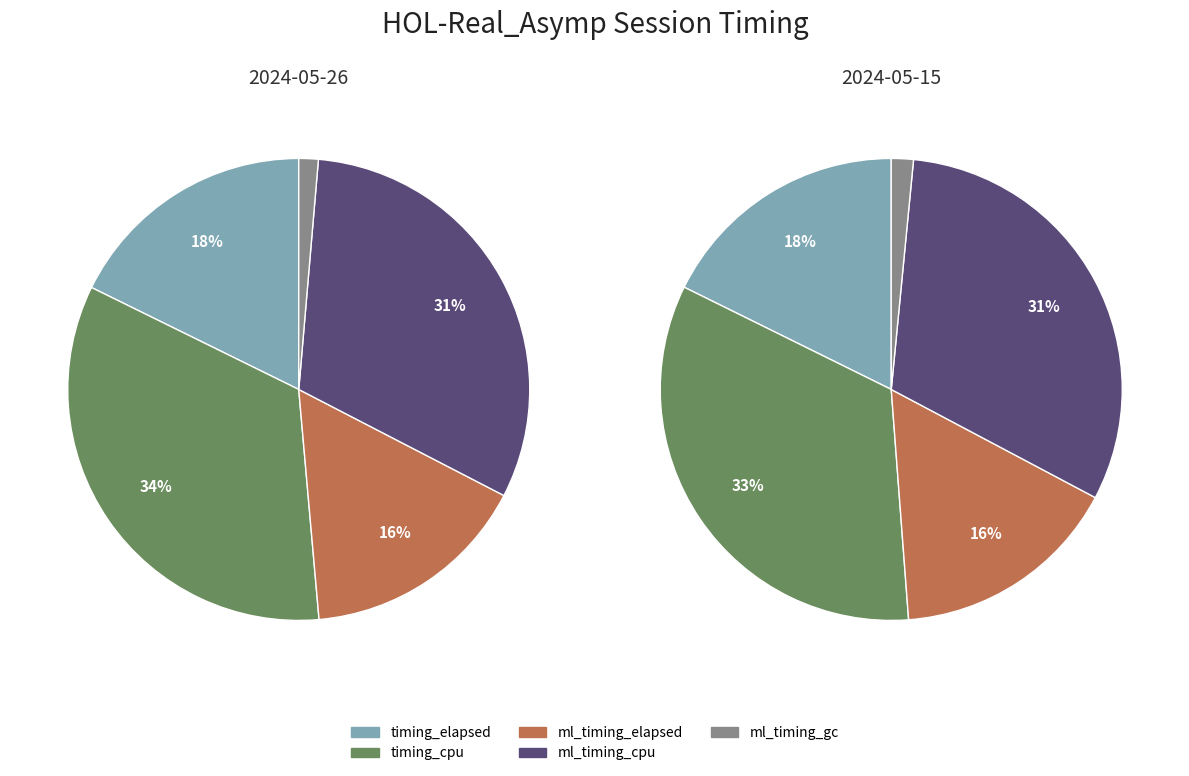

Is 5f053991315c the majority of the pie?

No